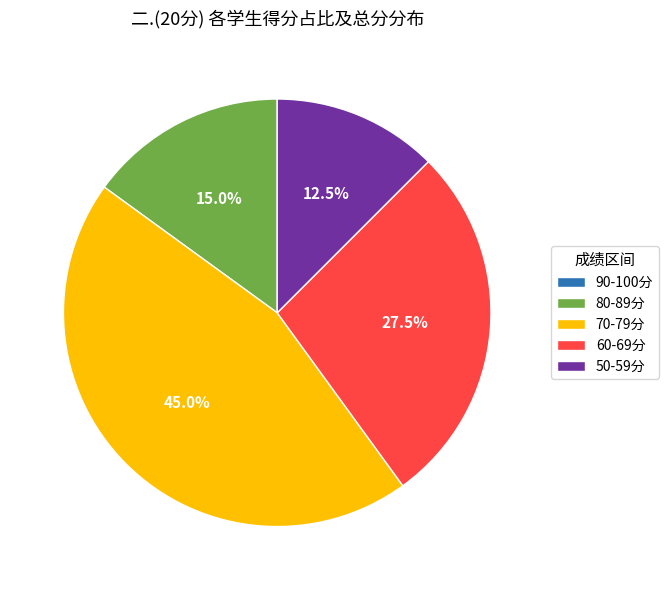

Approximately how many times larger is the value at 70-79分 compared to 80-89分?

3.0